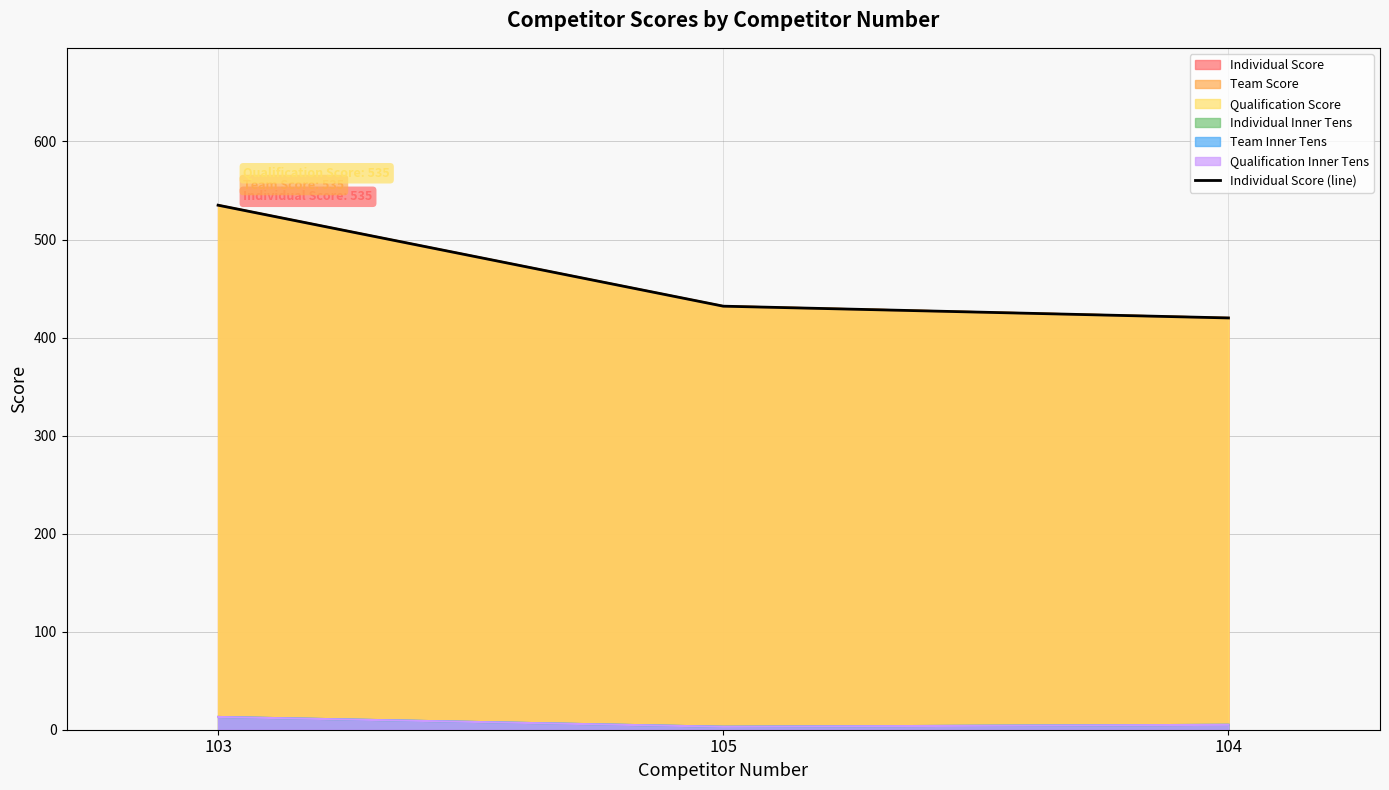

Count the number of categories in the chart.

3